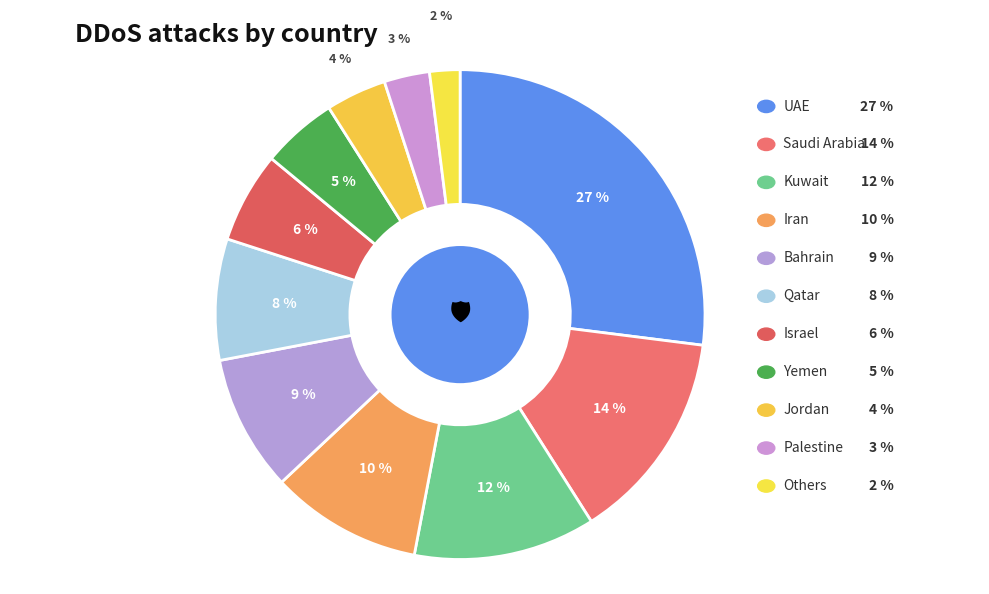

How many slices are in this pie chart?

11